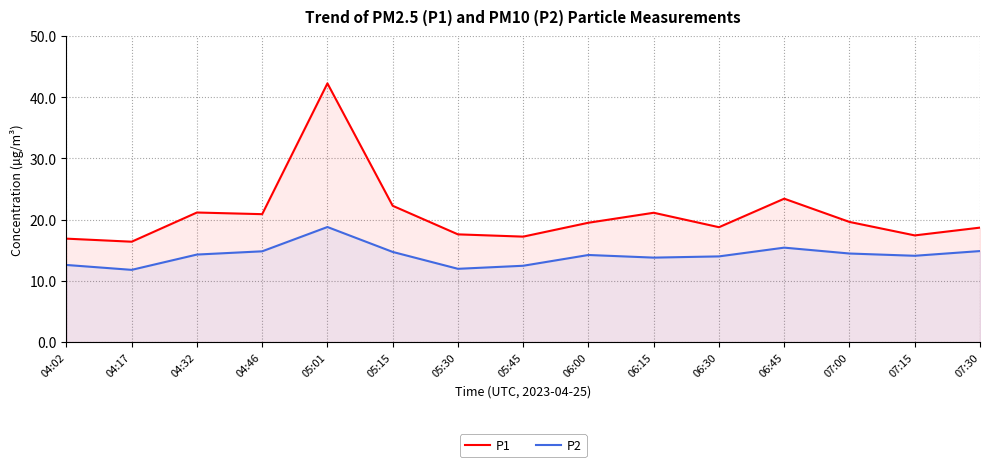

Which series has the largest range (max minus min)?

P1